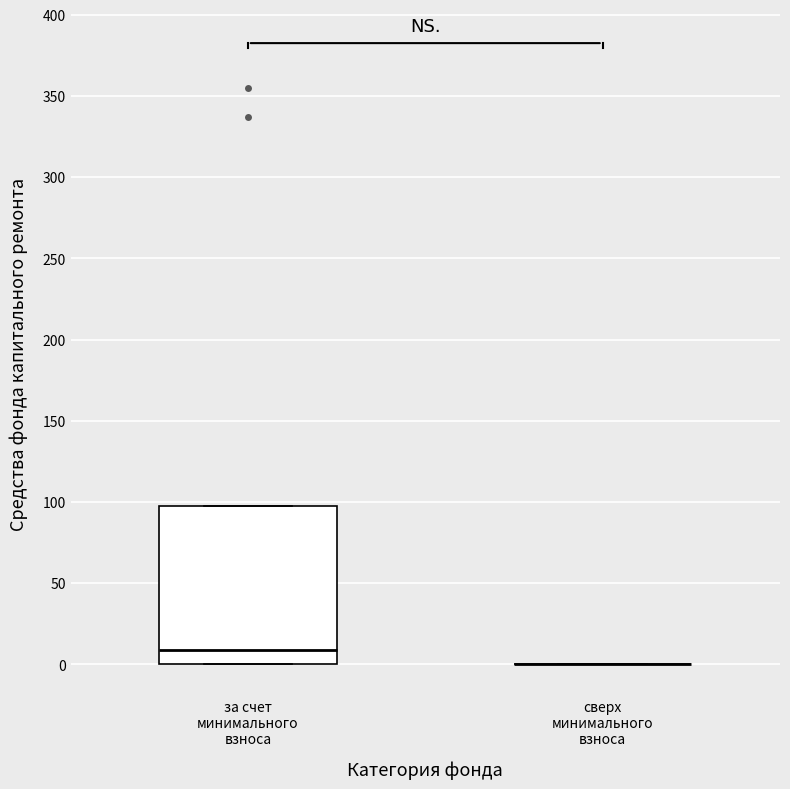

Which box is the tallest, from its lower edge to its upper edge?

за счет минимального взноса